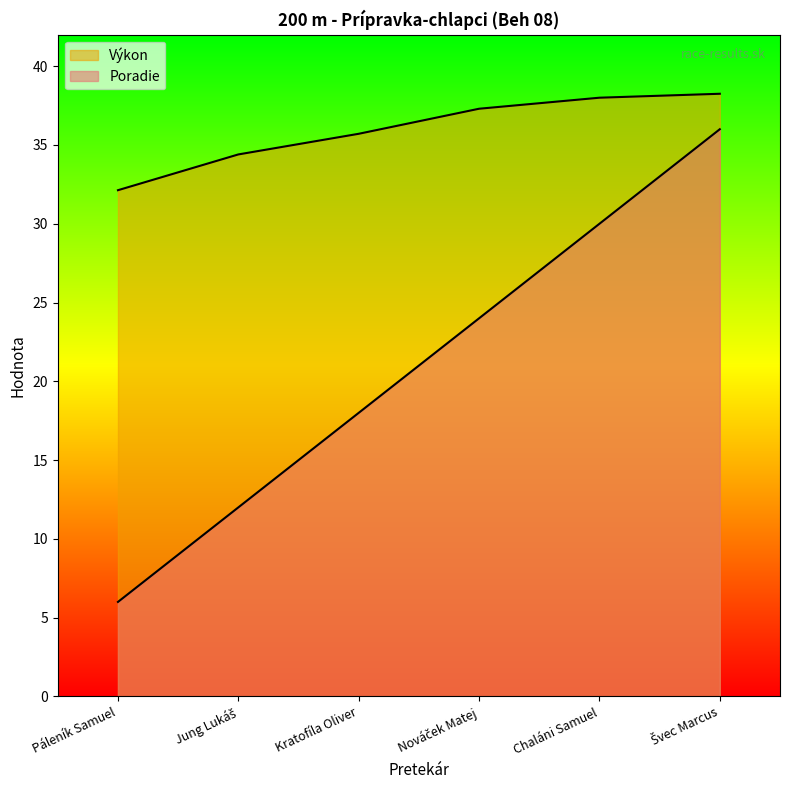

At which label does Poradie first exceed 24?

Chaláni Samuel